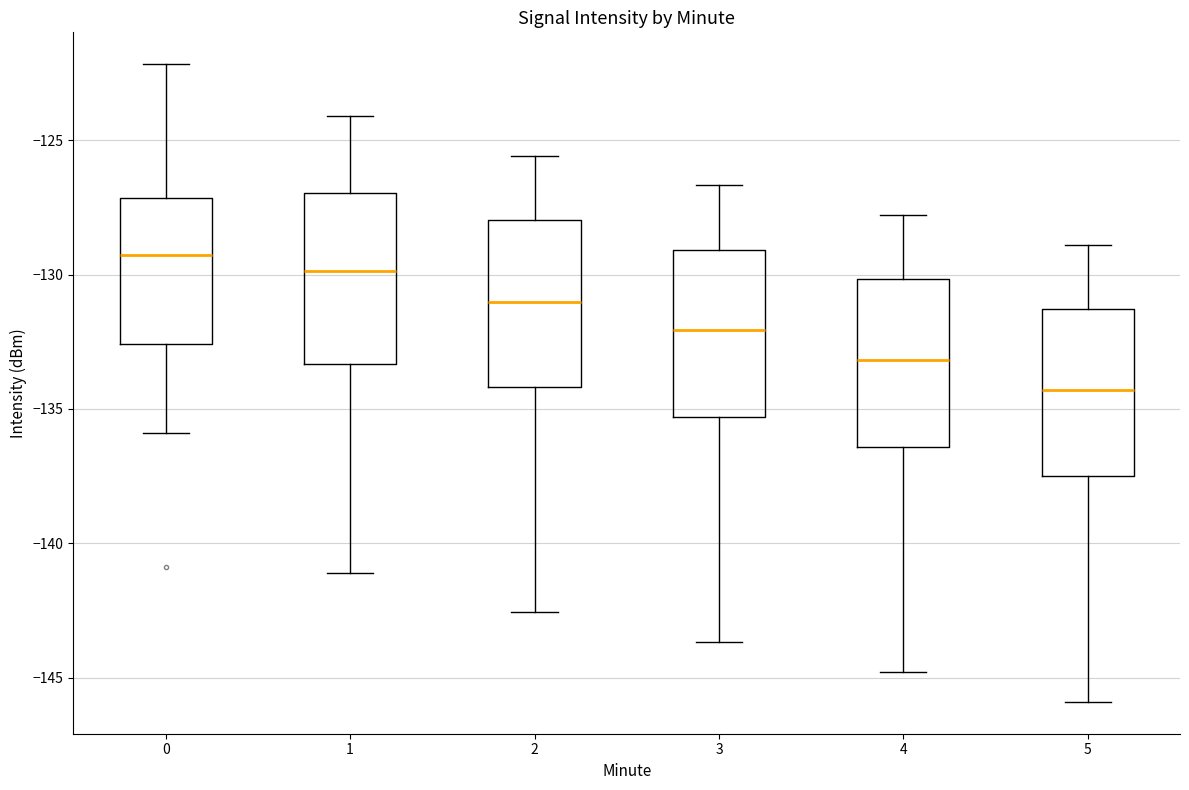

Reading left to right, read every box against the y-axis: the position of its median line, the range the box covers, and the ends of its whiskers. The values are not printed on the chart, so give them approximately, as read against the axis.

0: median -129.5, box -132.5 to -127.0, whiskers -136.0 to -122.0
1: median -130.0, box -133.5 to -127.0, whiskers -141.0 to -124.0
2: median -131.0, box -134.0 to -128.0, whiskers -142.5 to -125.5
3: median -132.0, box -135.5 to -129.0, whiskers -143.5 to -126.5
4: median -133.0, box -136.5 to -130.0, whiskers -145.0 to -128.0
5: median -134.5, box -137.5 to -131.5, whiskers -146.0 to -129.0